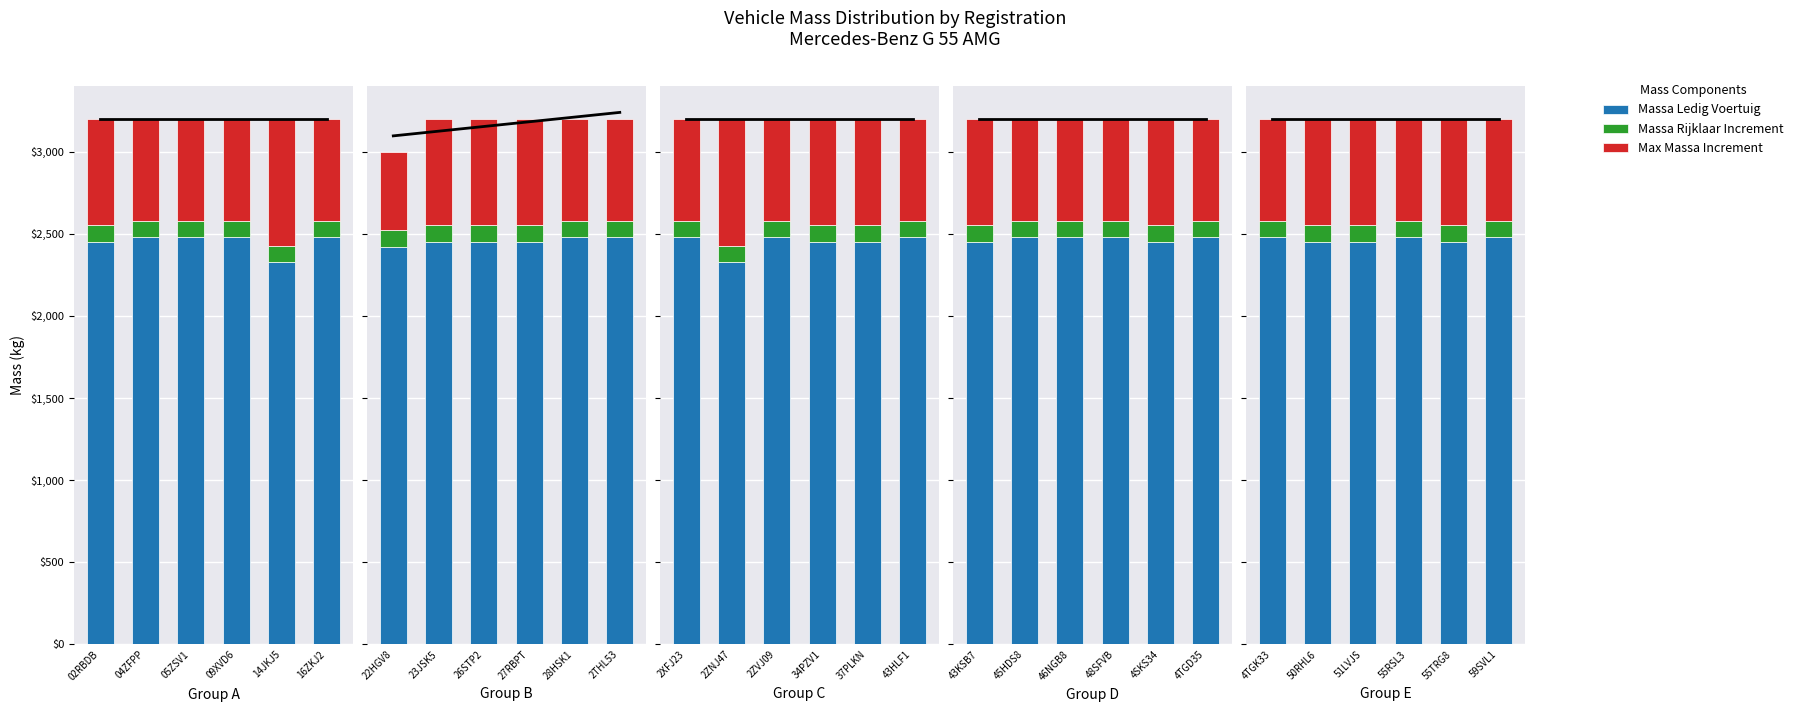

What is the minimum value for Massa Rijklaar Increment?

100